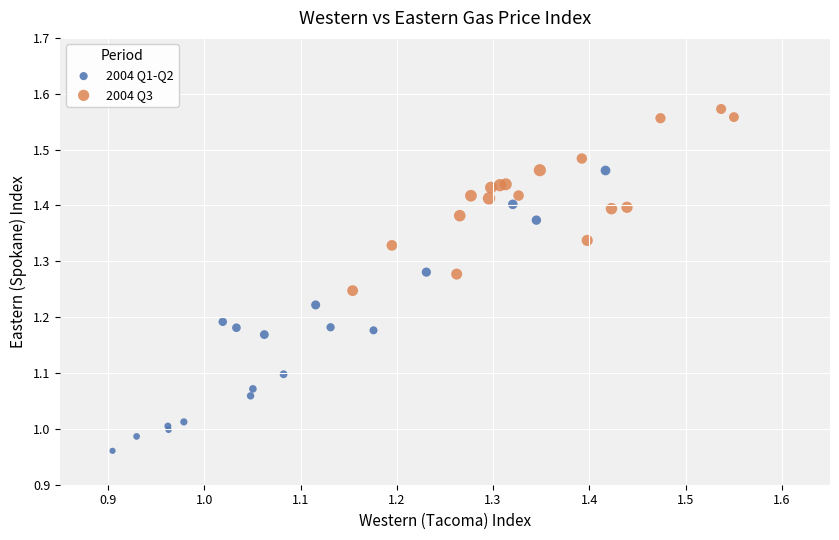

Which series has the largest Y range (max minus min)?

2004 Q1-Q2